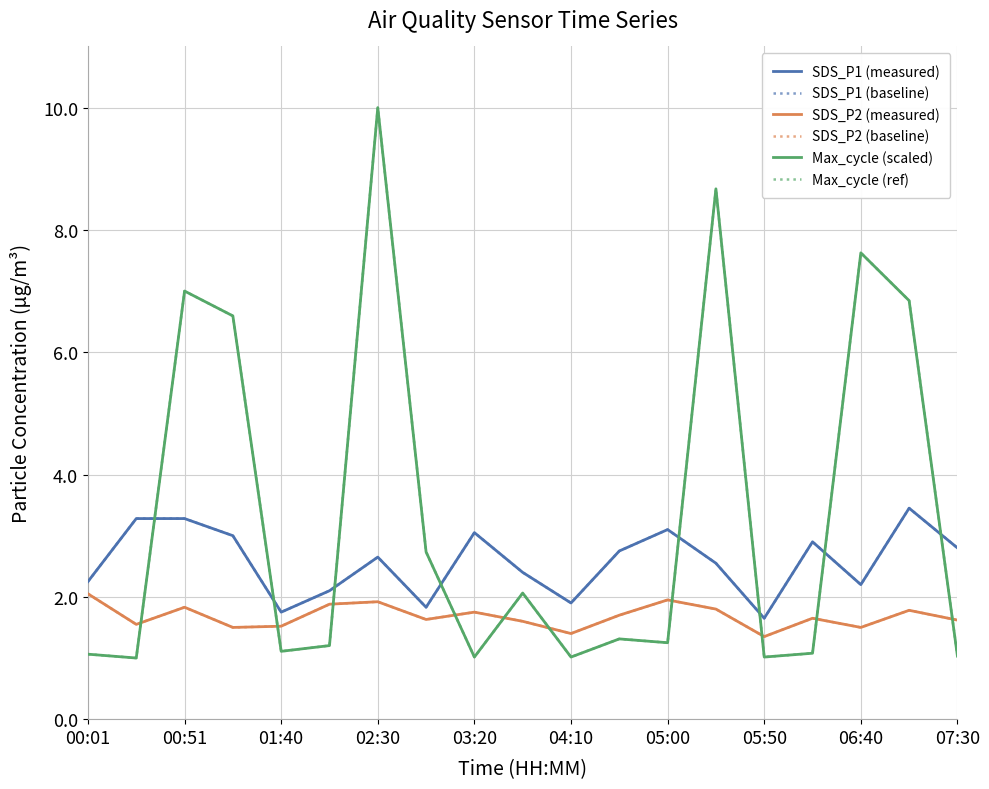

Rank the categories by SDS_P1 (measured) value from highest to lowest.

17, 00:51, 01:40, 12, 06:40, 02:30, 15, 18, 11, 05:00, 13, 07:30, 00:01, 16, 04:10, 10, 05:50, 03:20, 14